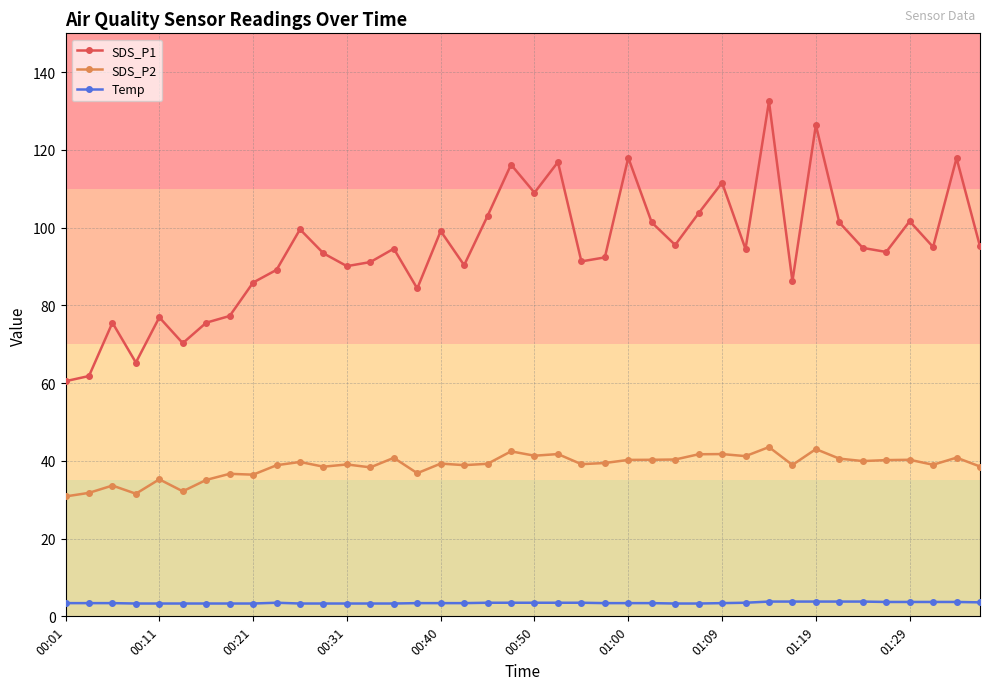

What is the value of the SDS_P1 point at the 30th from the left?

94.5